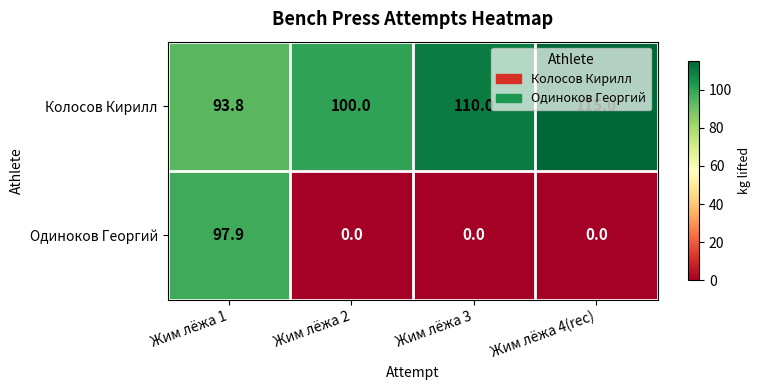

What is the sum of the Одиноков Георгий values at Жим лёжа 1 and Жим лёжа 4(rec)?

97.9